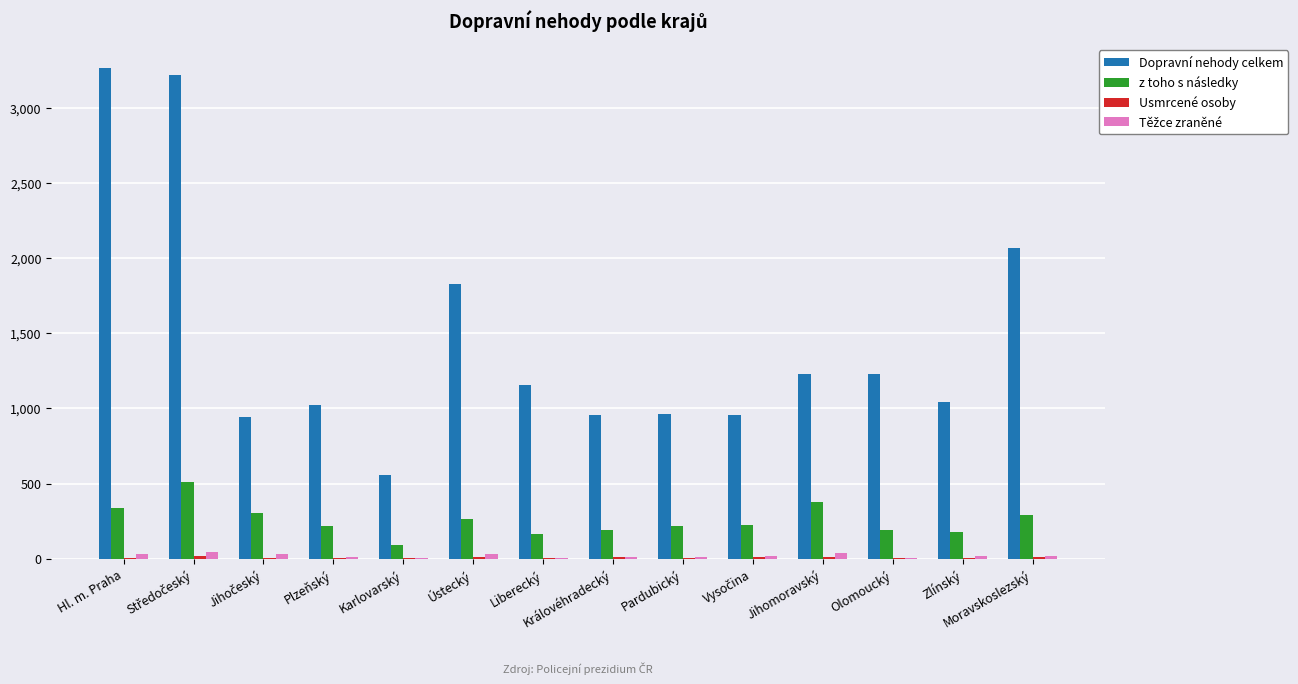

At which label is Dopravní nehody celkem closest to 1908?

Ústecký